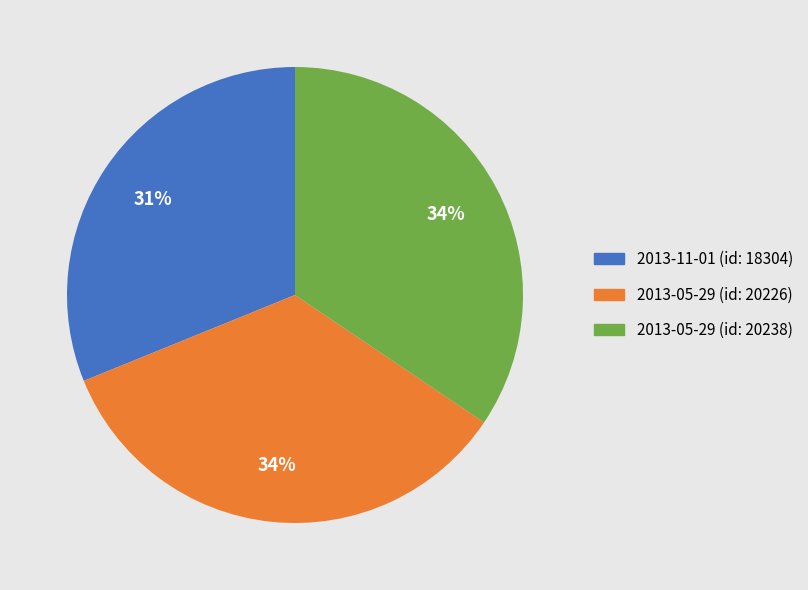

Between 2013-05-29 (id: 20226) and 2013-11-01 (id: 18304), which is larger?

2013-05-29 (id: 20226)